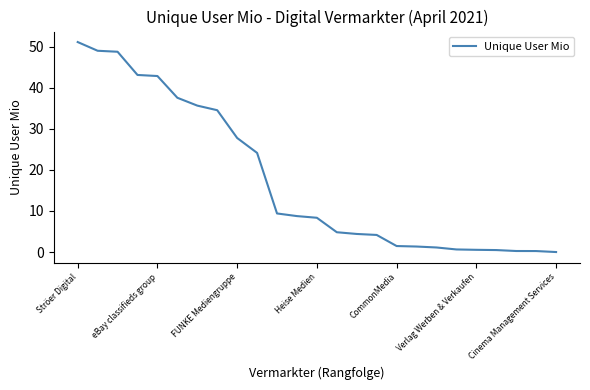

What is the average value?

17.6